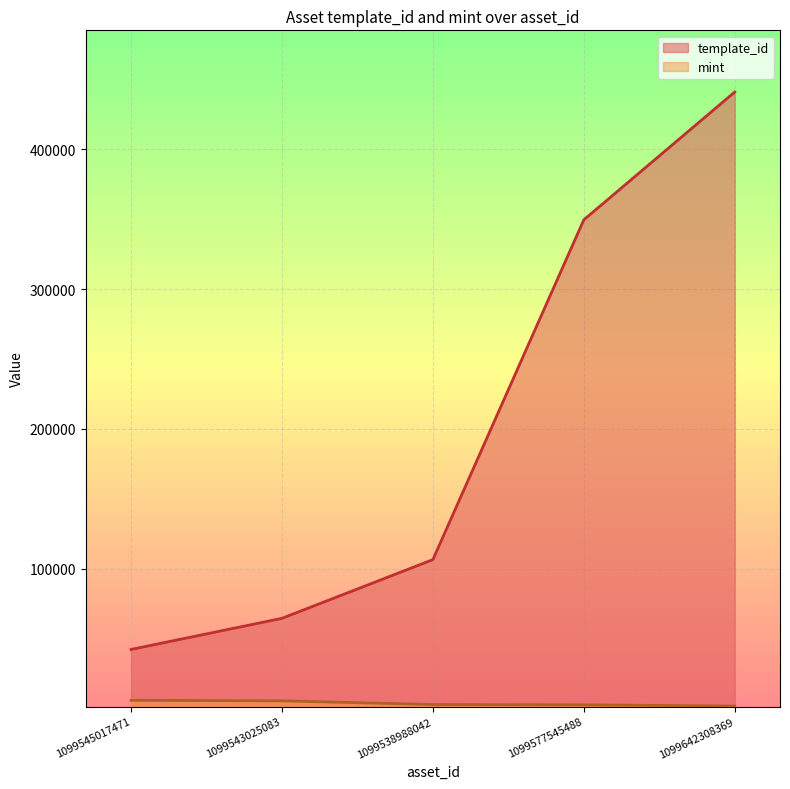

What is the label of the 1st point from the right?

1099642308369